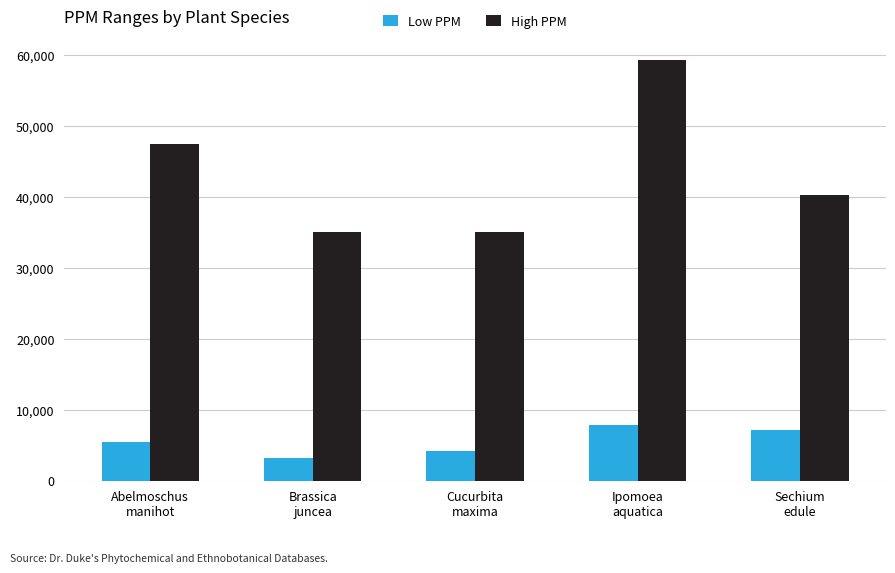

What is the approximate value of High PPM at Cucurbita
maxima?

35055